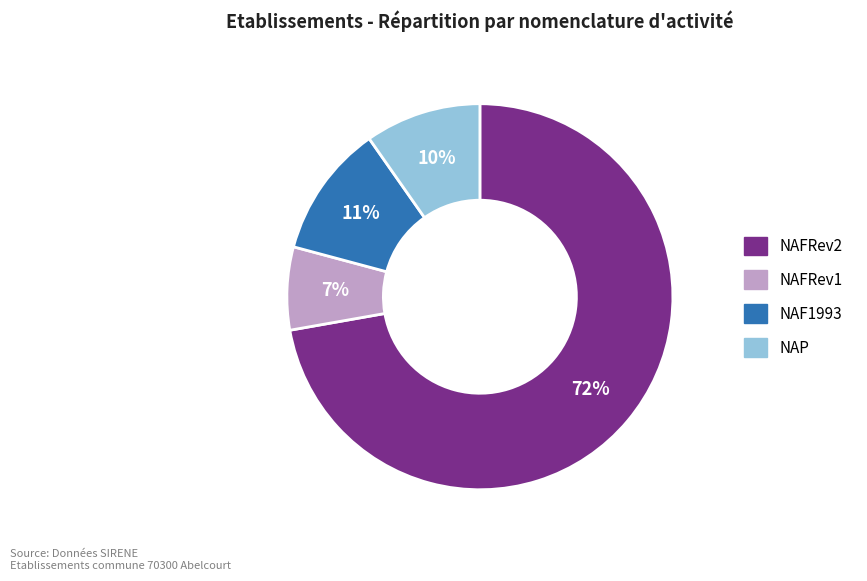

Which has a higher value, NAFRev1 or NAF1993?

NAF1993